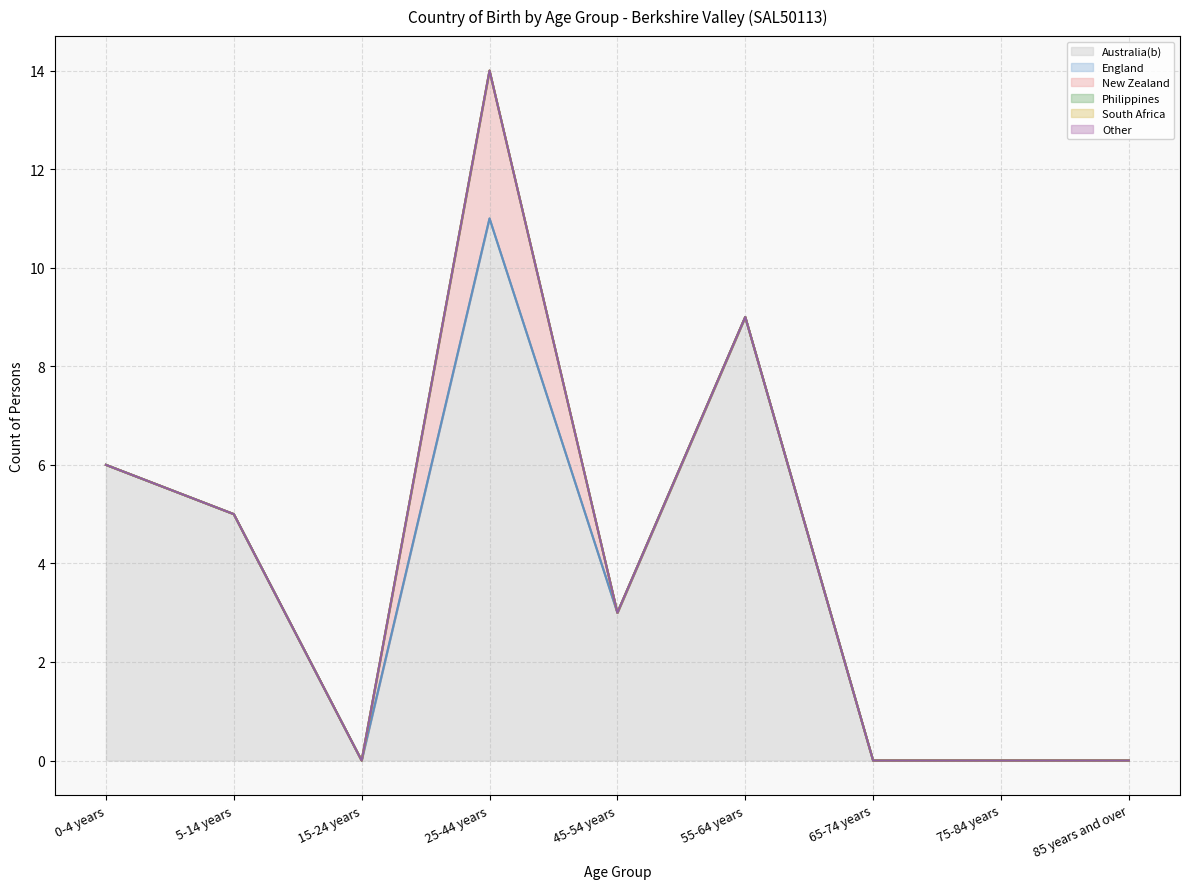

Is the value of New Zealand at 5-14 years greater than the value of England at 75-84 years?

No